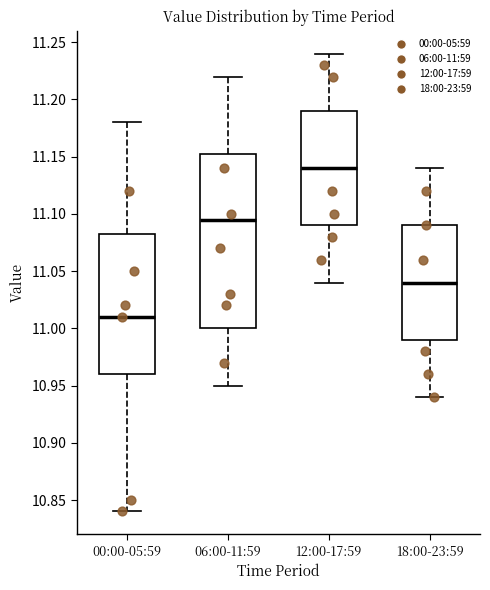

Reading left to right, read every box against the y-axis: the position of its median line, the range the box covers, and the ends of its whiskers. The values are not printed on the chart, so give them approximately, as read against the axis.

00:00-05:59: median 11.010, box 10.960 to 11.085, whiskers 10.840 to 11.180
06:00-11:59: median 11.095, box 11.000 to 11.155, whiskers 10.950 to 11.220
12:00-17:59: median 11.140, box 11.090 to 11.190, whiskers 11.040 to 11.240
18:00-23:59: median 11.040, box 10.990 to 11.090, whiskers 10.940 to 11.140